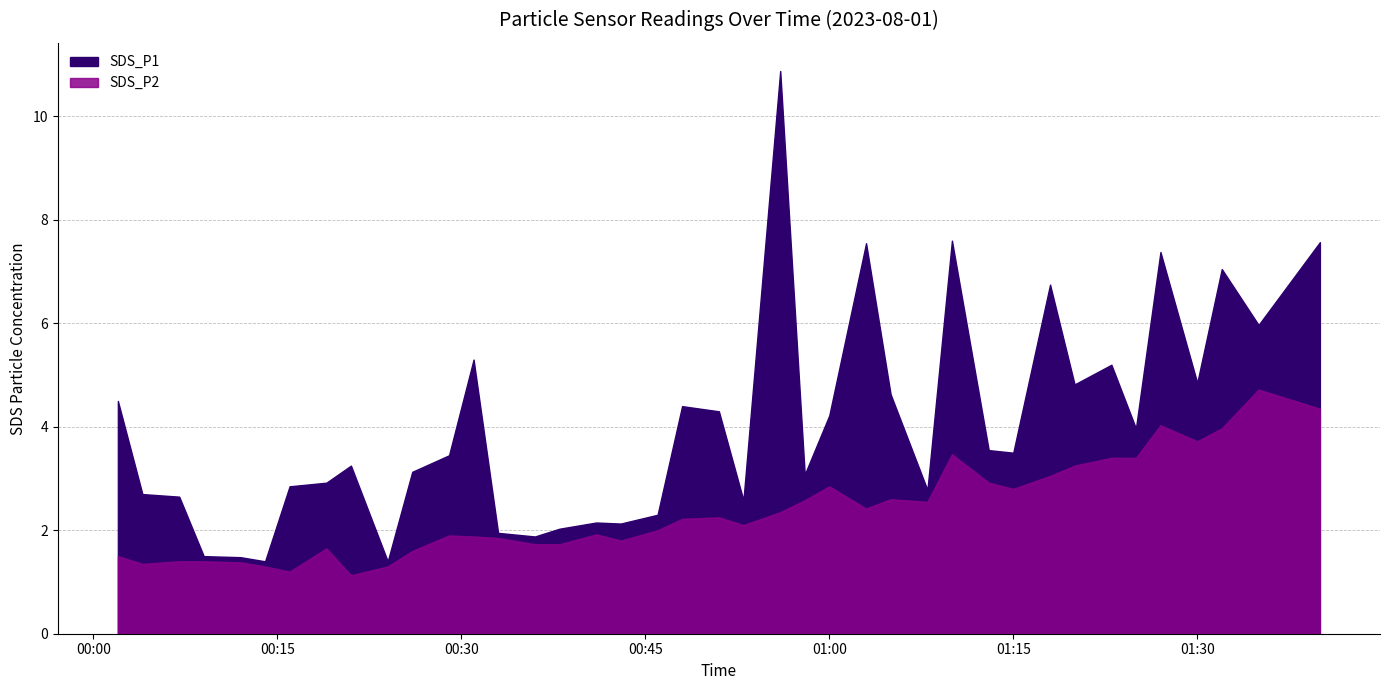

Which series has the widest spread of values?

SDS_P1